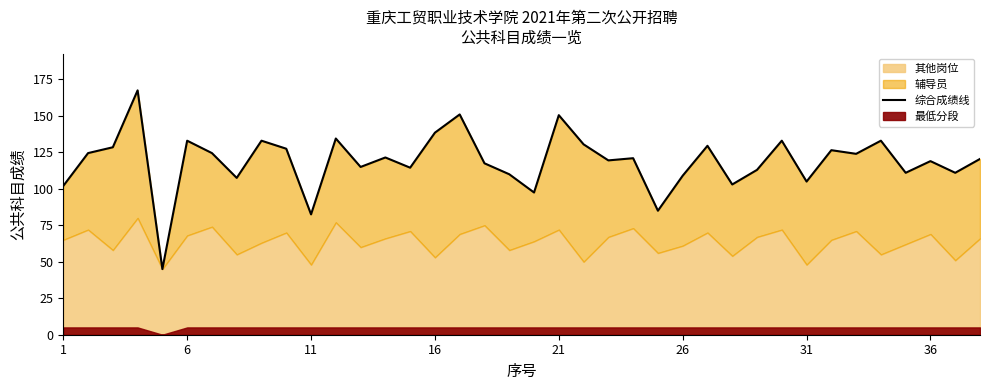

Does the chart display data point markers on the line(s)?

No